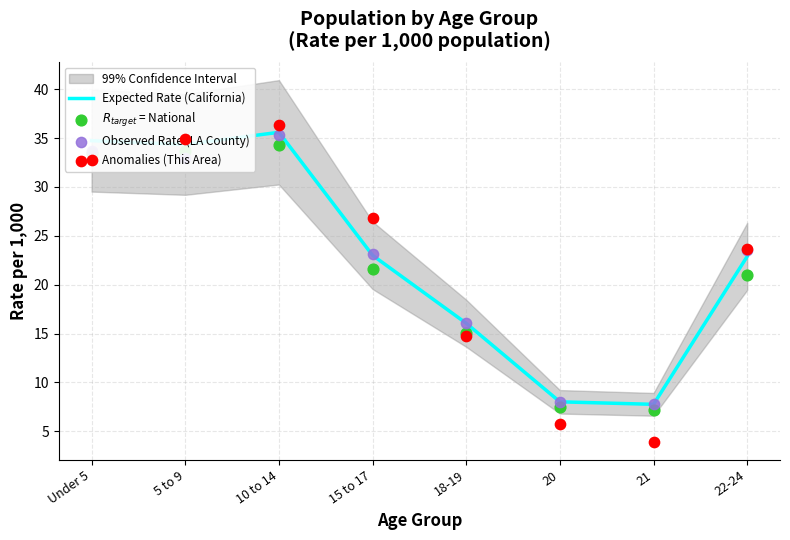

What are all the series names shown in the legend?

Expected Rate (California), $R_{target}$ = National, Observed Rate (LA County), Anomalies (This Area)